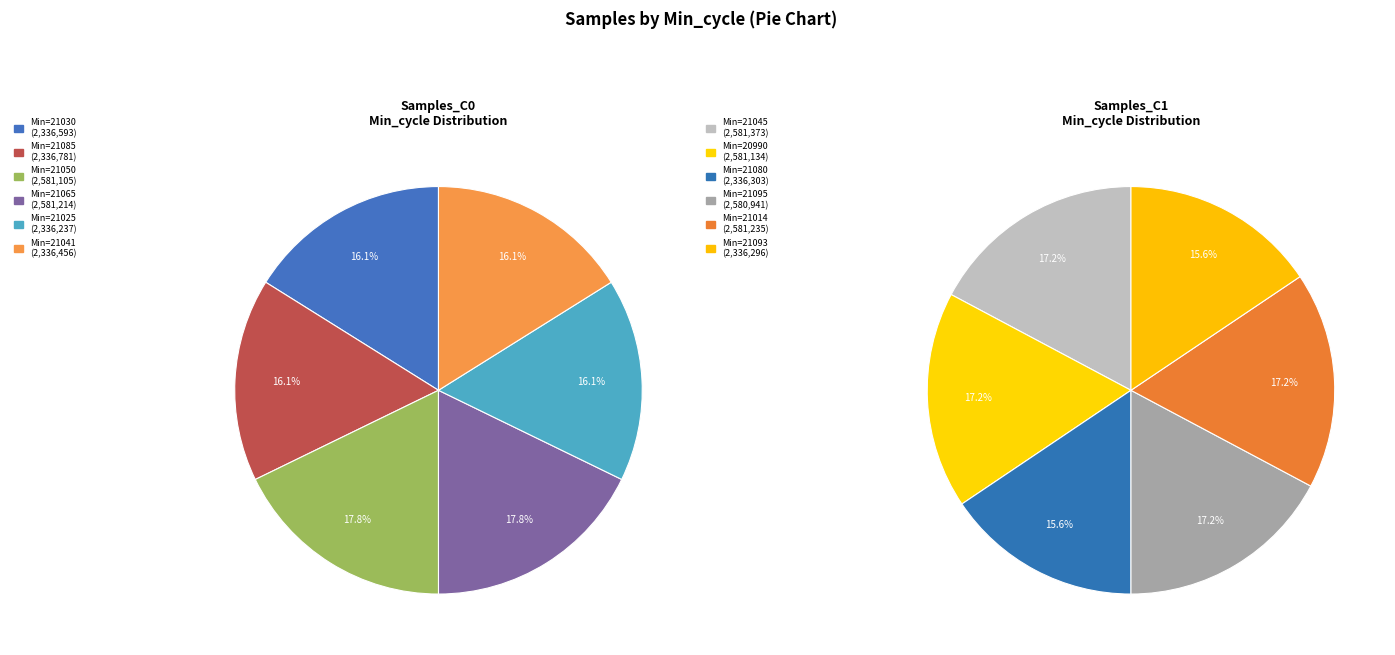

How many segments does this pie chart have?

12